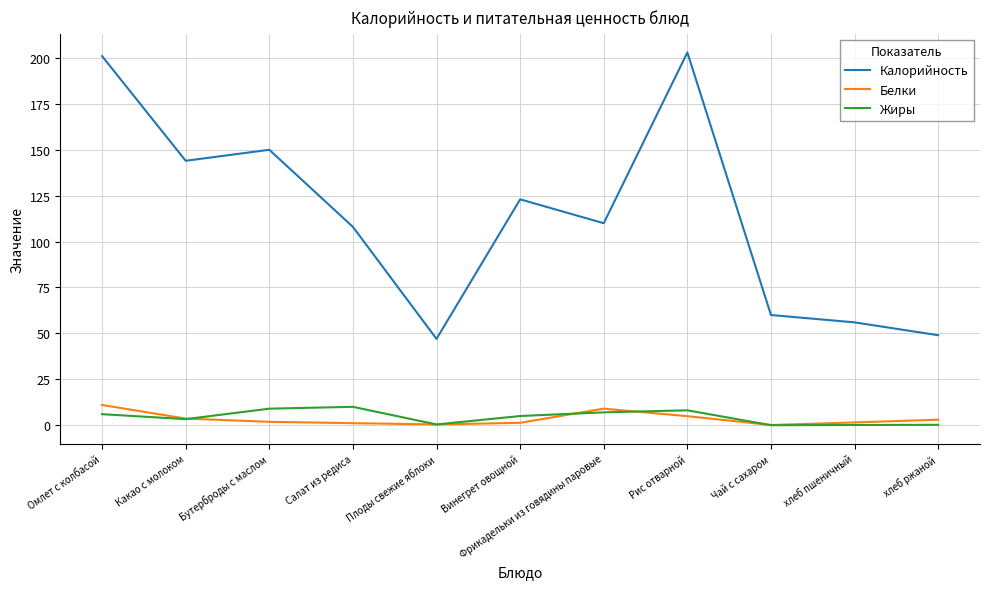

In Жиры, how many points are lower than both neighbors (excluding endpoints)?

3